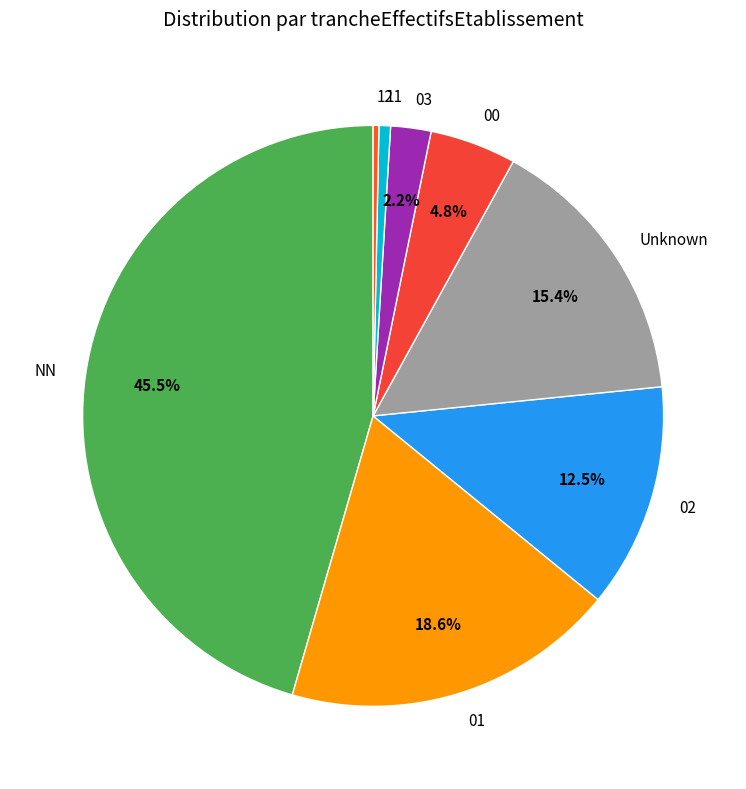

Count the number of slices in the pie.

8